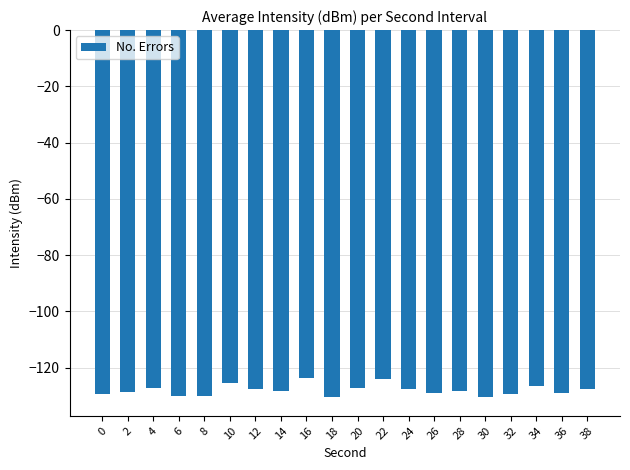

What is the average value?

-128.1